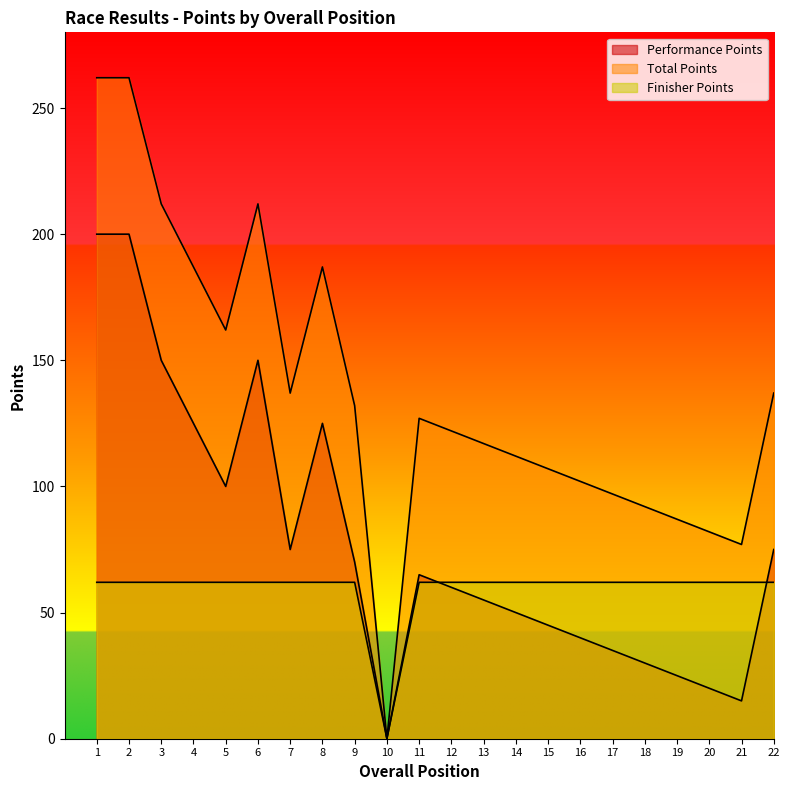

What is the total value across all series at 7?

274